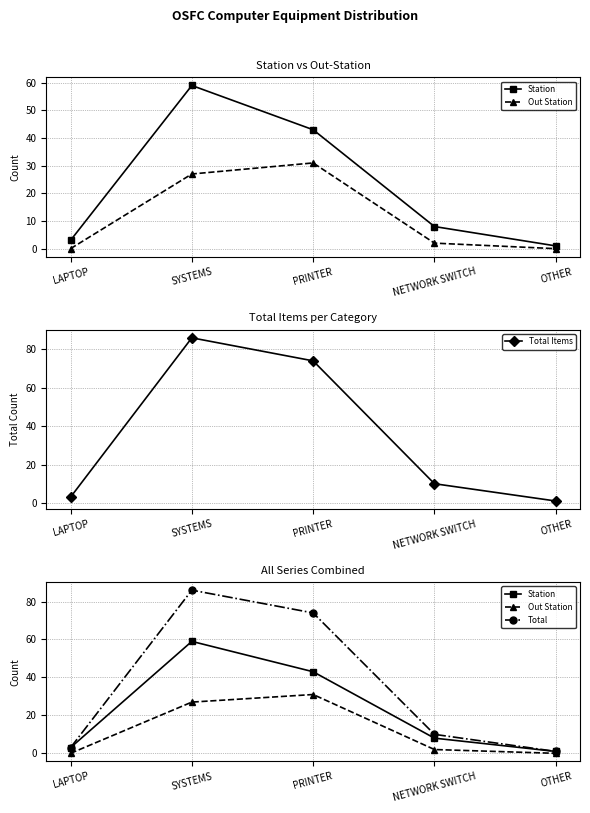

Which series has the widest spread of values?

Total Items